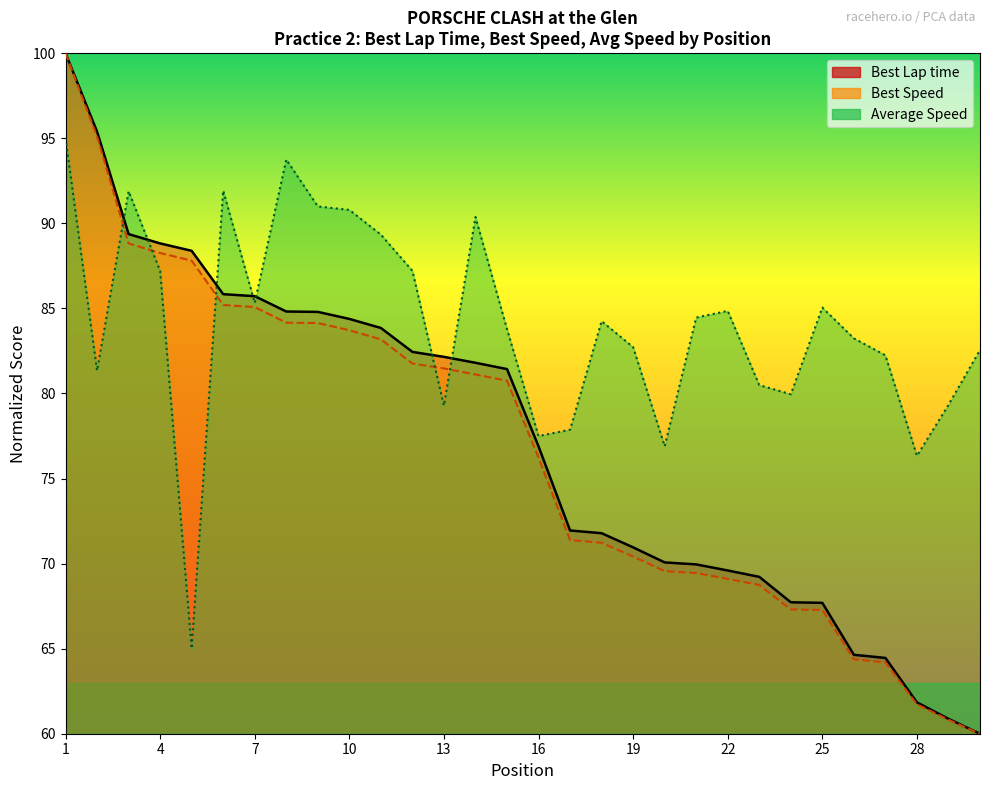

What is the difference between the maximum and second lowest values in the Best Speed series?

39.2